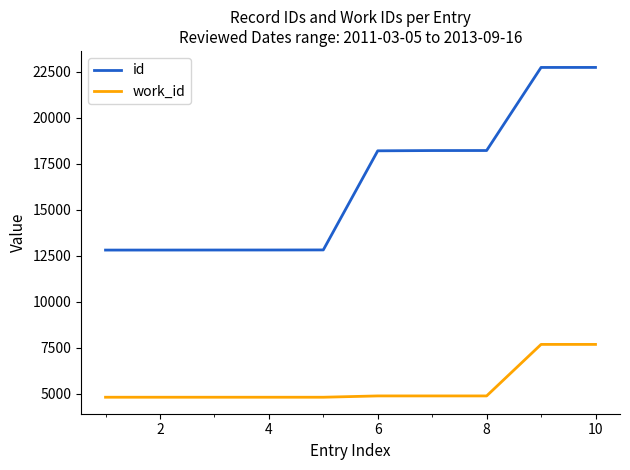

List the series in order of their peak value, highest first.

id, work_id